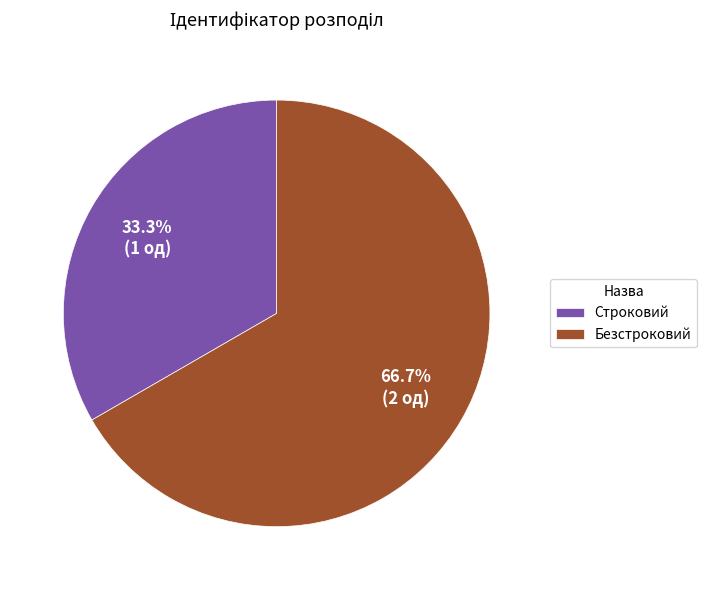

Is there a majority slice in this chart?

Yes